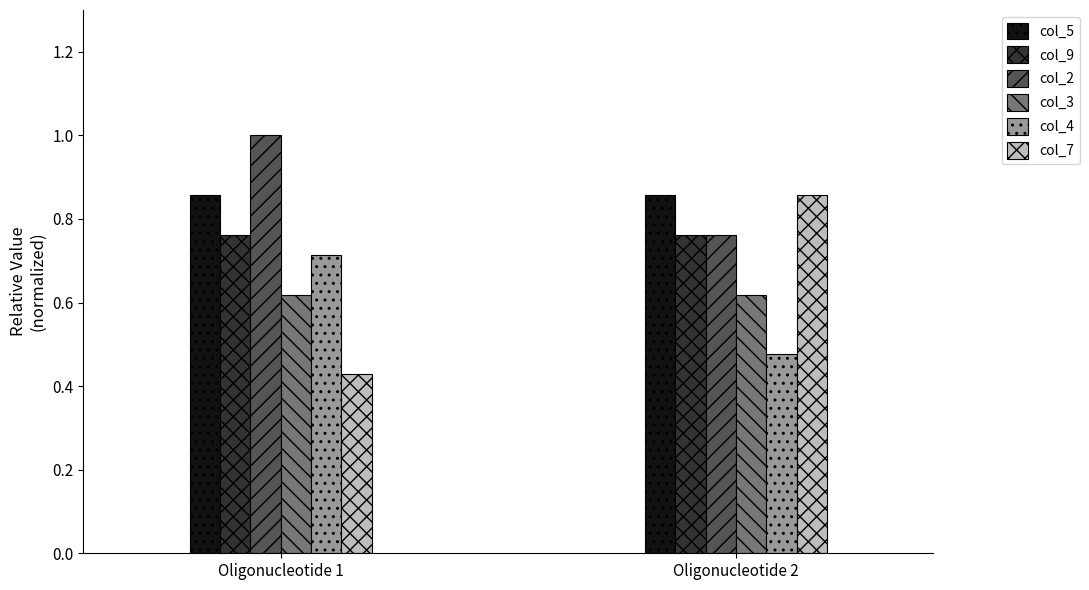

What is the difference between the maximum and minimum values in the col_2 series?

0.2